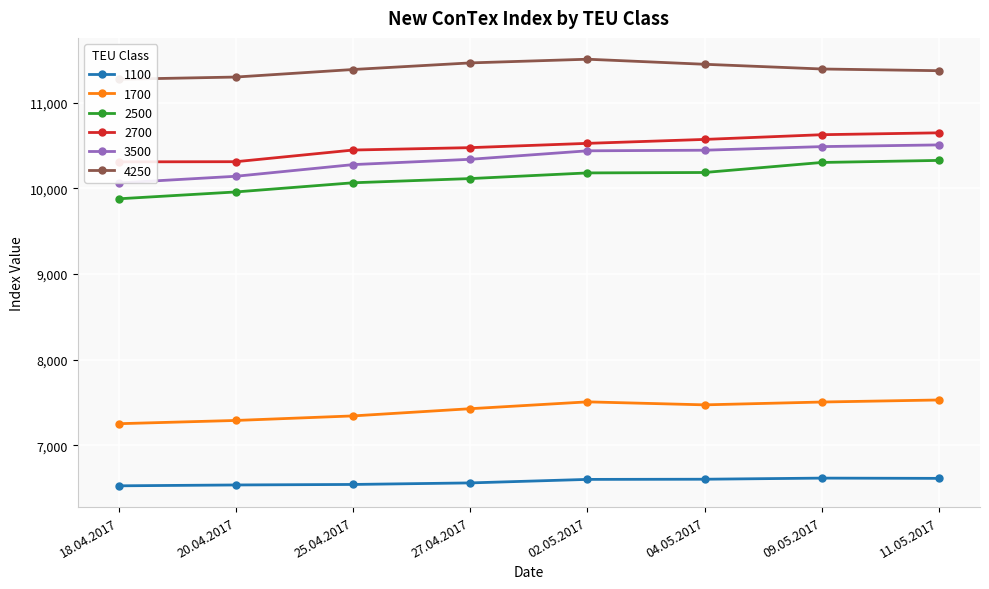

Is this an area chart (filled region under the line)?

No